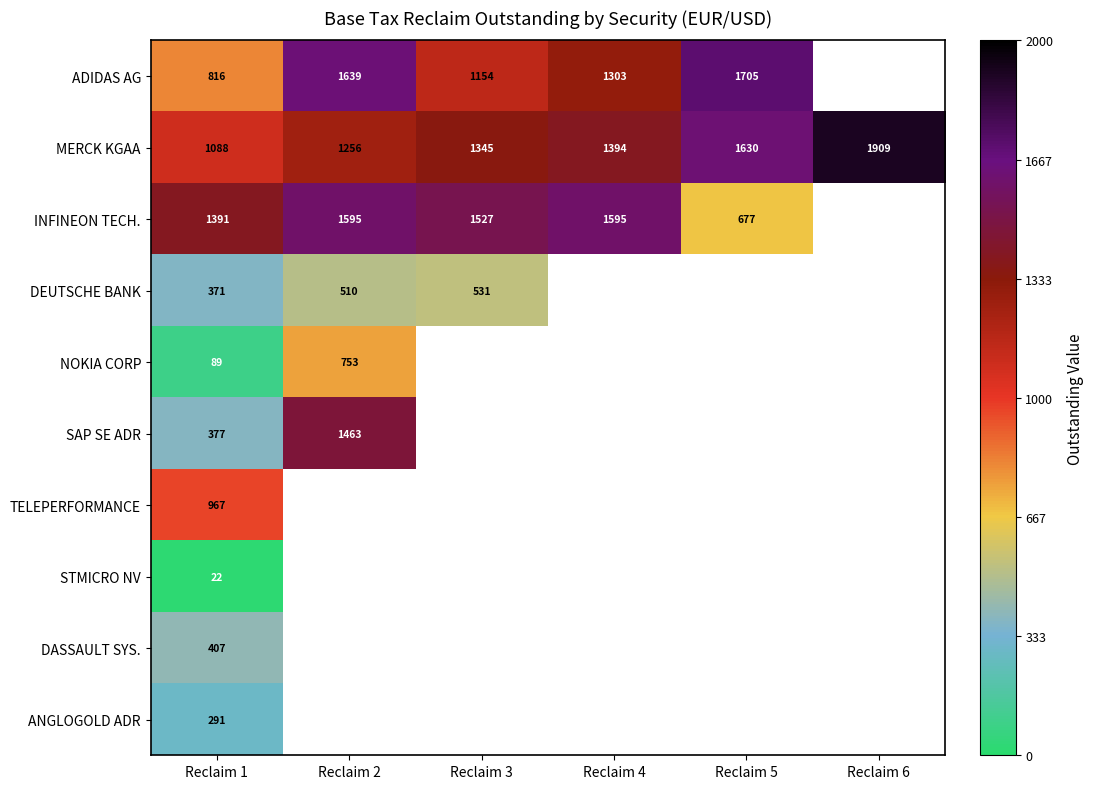

How many series are shown in this chart?

10